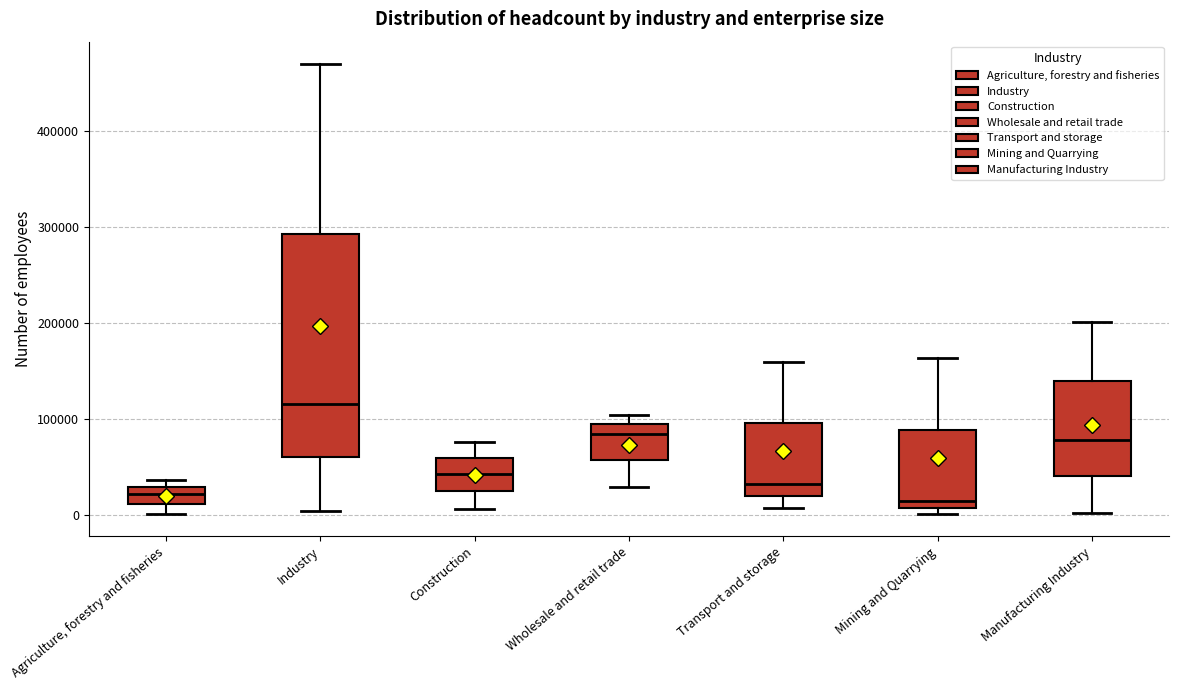

Comparing the boxes themselves (not the whiskers), which one is the tallest?

Industry